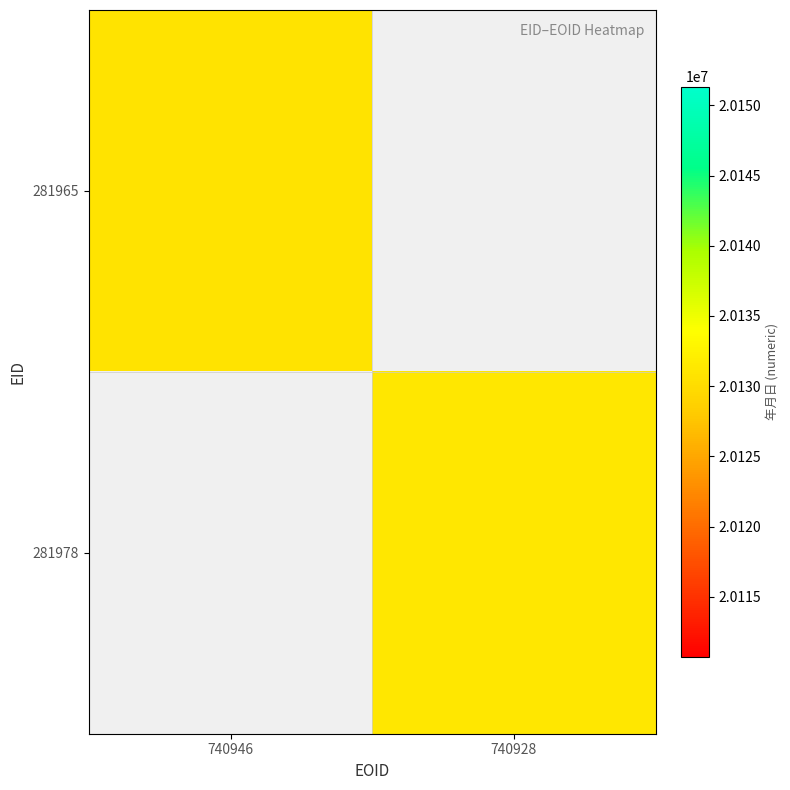

At how many categories does at least one series exceed 20130867?

1